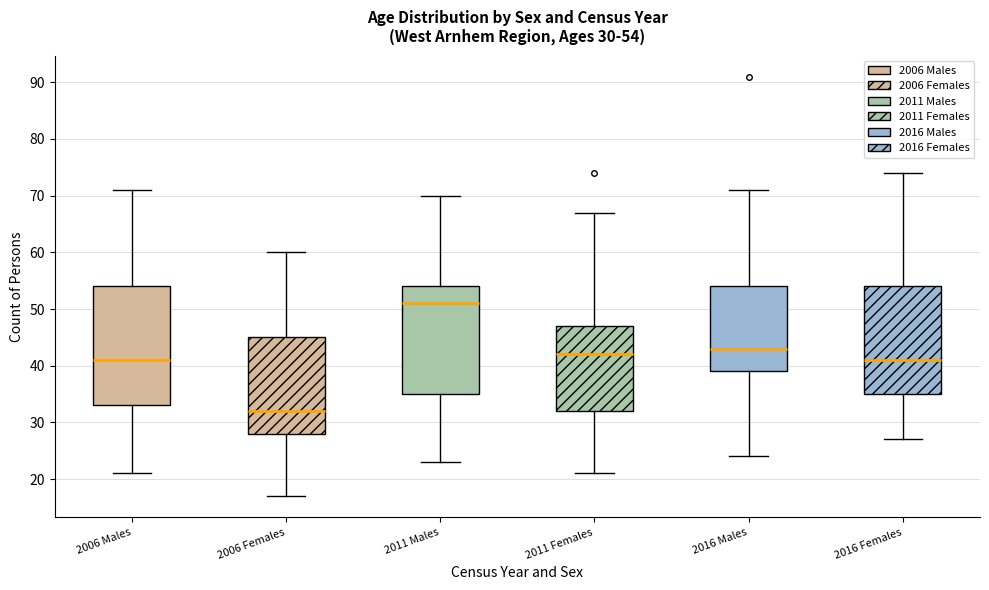

Which box is the tallest, from its lower edge to its upper edge?

2006 Males